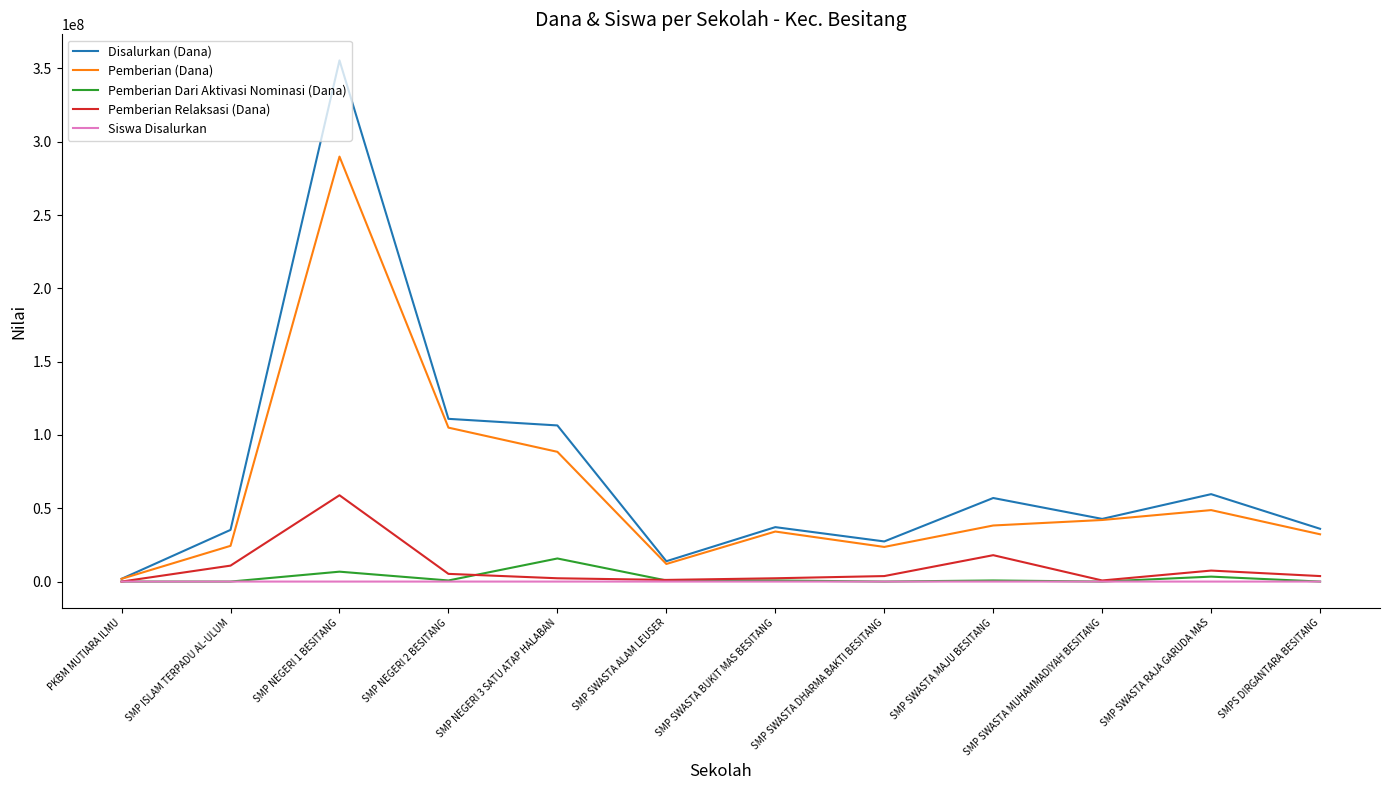

What position from the left is SMP SWASTA DHARMA BAKTI BESITANG?

8